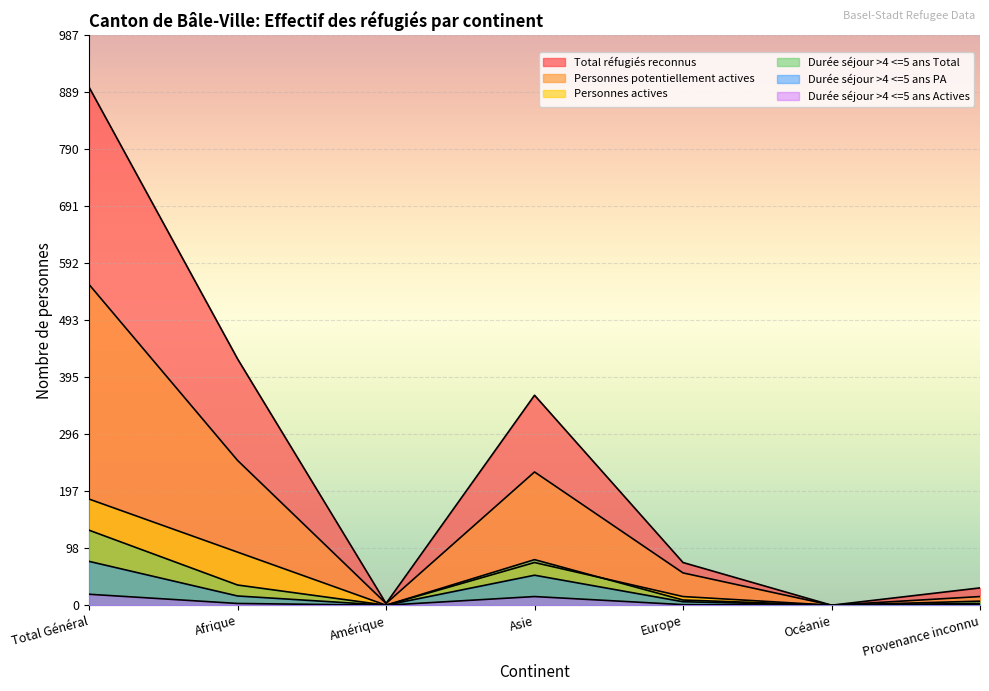

At Asie, list the series in order from smallest to largest.

Durée séjour >4 <=5 ans Actives, Durée séjour >4 <=5 ans PA, Personnes actives, Durée séjour >4 <=5 ans Total, Personnes potentiellement actives, Total réfugiés reconnus